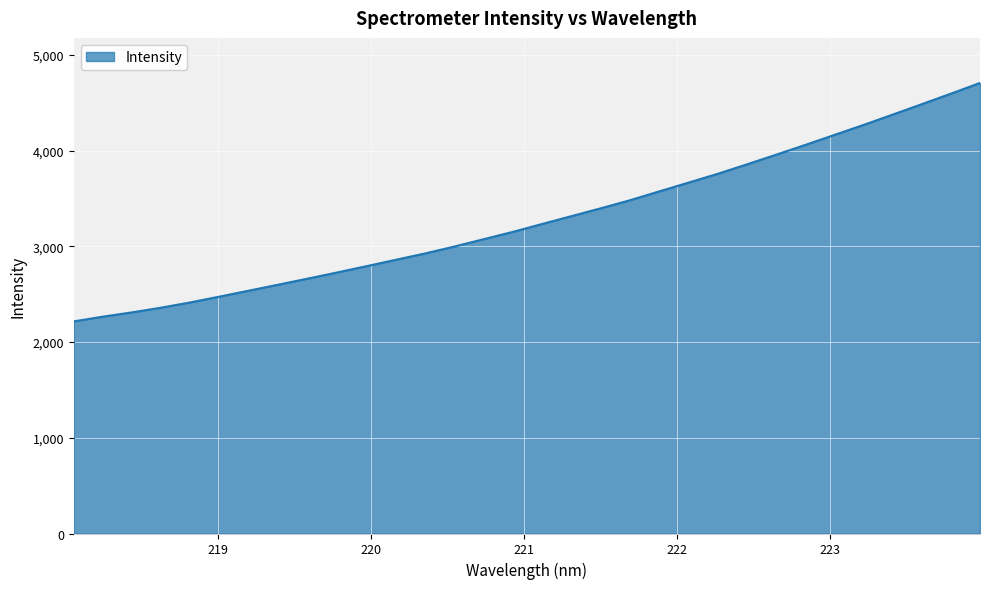

What is the difference between the maximum and minimum values?

2490.6